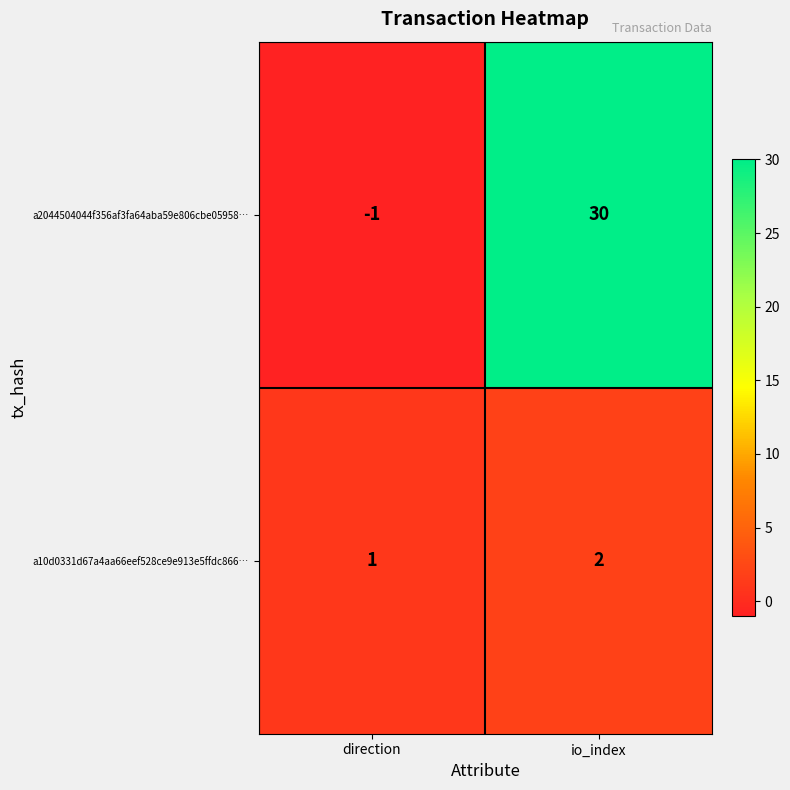

Which series has the largest range (max minus min)?

a2044504044f356af3fa64aba59e806cbe05958…